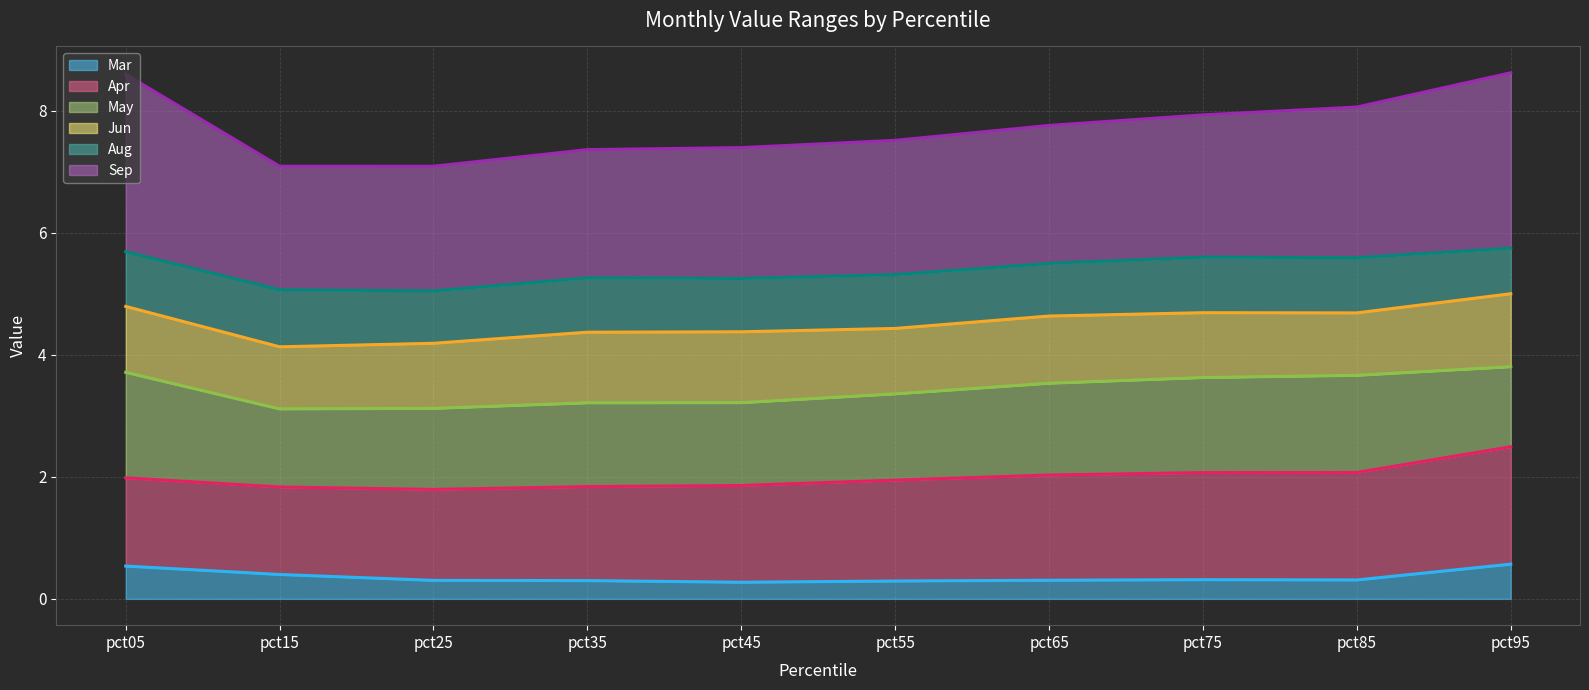

Reading left to right, list all the values displayed in this chart.

Mar (line): pct05=0.5	pct15=0.4	pct25=0.3	pct35=0.3	pct45=0.3	pct55=0.3	pct65=0.3	pct75=0.3	pct85=0.3	pct95=0.6
Apr (line): pct05=2.0	pct15=1.8	pct25=1.8	pct35=1.8	pct45=1.9	pct55=1.9	pct65=2.0	pct75=2.1	pct85=2.1	pct95=2.5
May (line): pct05=3.7	pct15=3.1	pct25=3.1	pct35=3.2	pct45=3.2	pct55=3.4	pct65=3.5	pct75=3.6	pct85=3.7	pct95=3.8
Jun (line): pct05=4.8	pct15=4.1	pct25=4.2	pct35=4.4	pct45=4.4	pct55=4.4	pct65=4.6	pct75=4.7	pct85=4.7	pct95=5.0
Aug (line): pct05=5.7	pct15=5.1	pct25=5.0	pct35=5.3	pct45=5.2	pct55=5.3	pct65=5.5	pct75=5.6	pct85=5.6	pct95=5.7
Sep (line): pct05=8.6	pct15=7.1	pct25=7.1	pct35=7.4	pct45=7.4	pct55=7.5	pct65=7.8	pct75=7.9	pct85=8.1	pct95=8.6